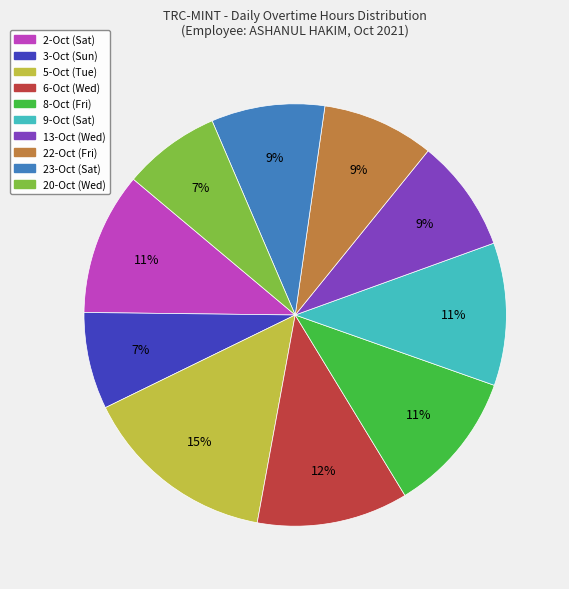

To the nearest percent, what is the difference between the 23-Oct (Sat) and 9-Oct (Sat) slice percentages?

2%